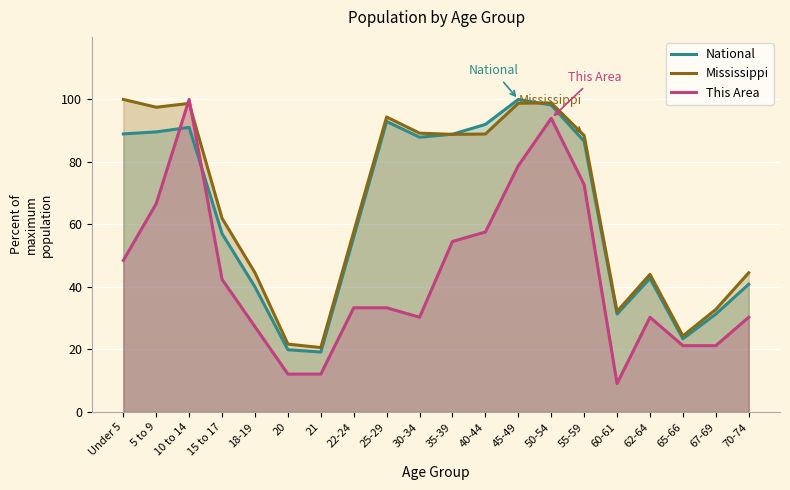

In This Area, how many points are lower than both neighbors (excluding endpoints)?

2